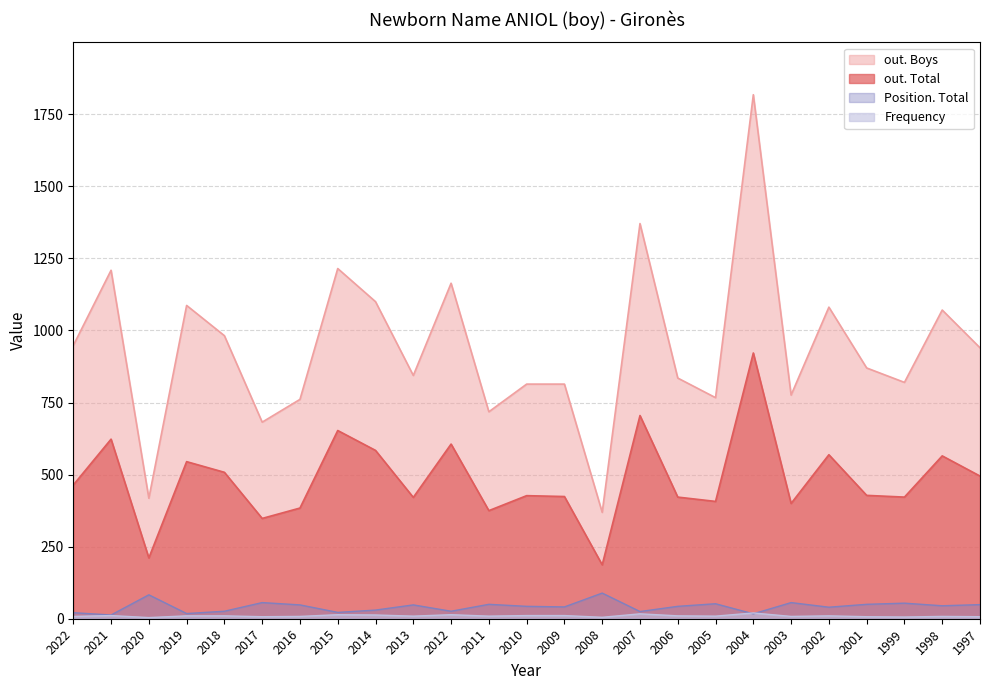

True or false: out. Boys and out. Total intersect in this chart.

False